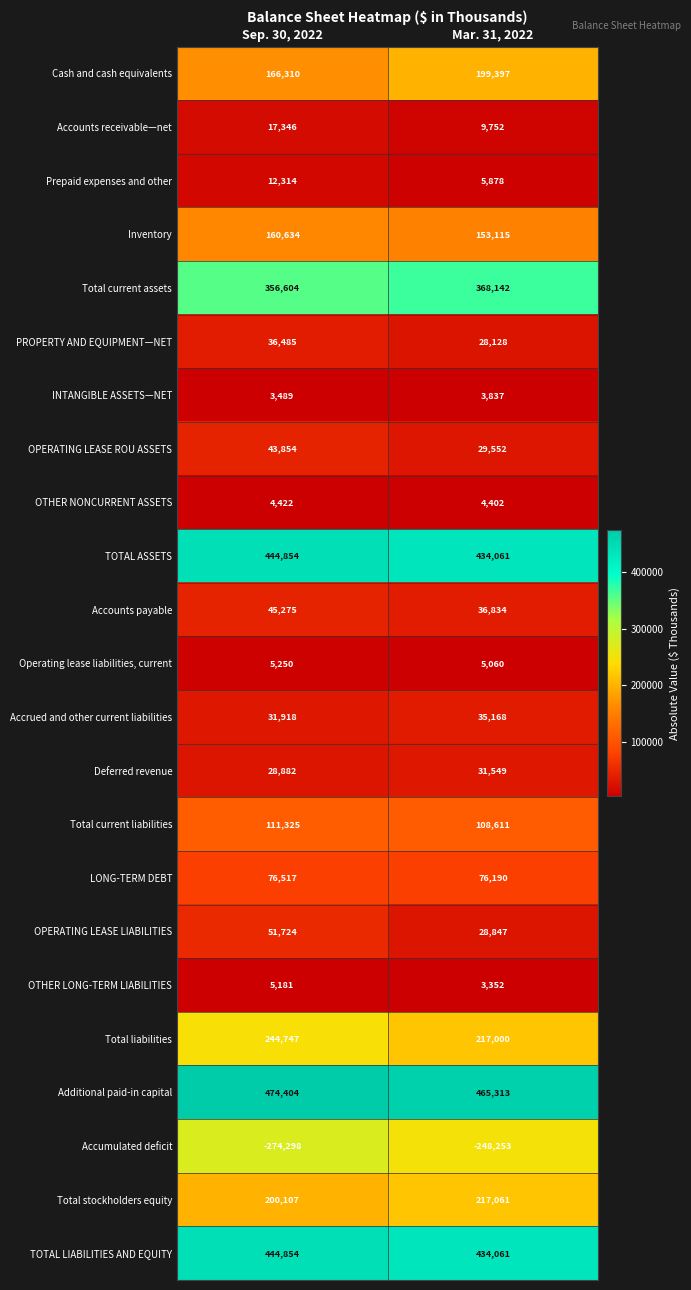

What is the approximate value of Total stockholders equity at Sep. 30, 2022, to the nearest 10?

200110